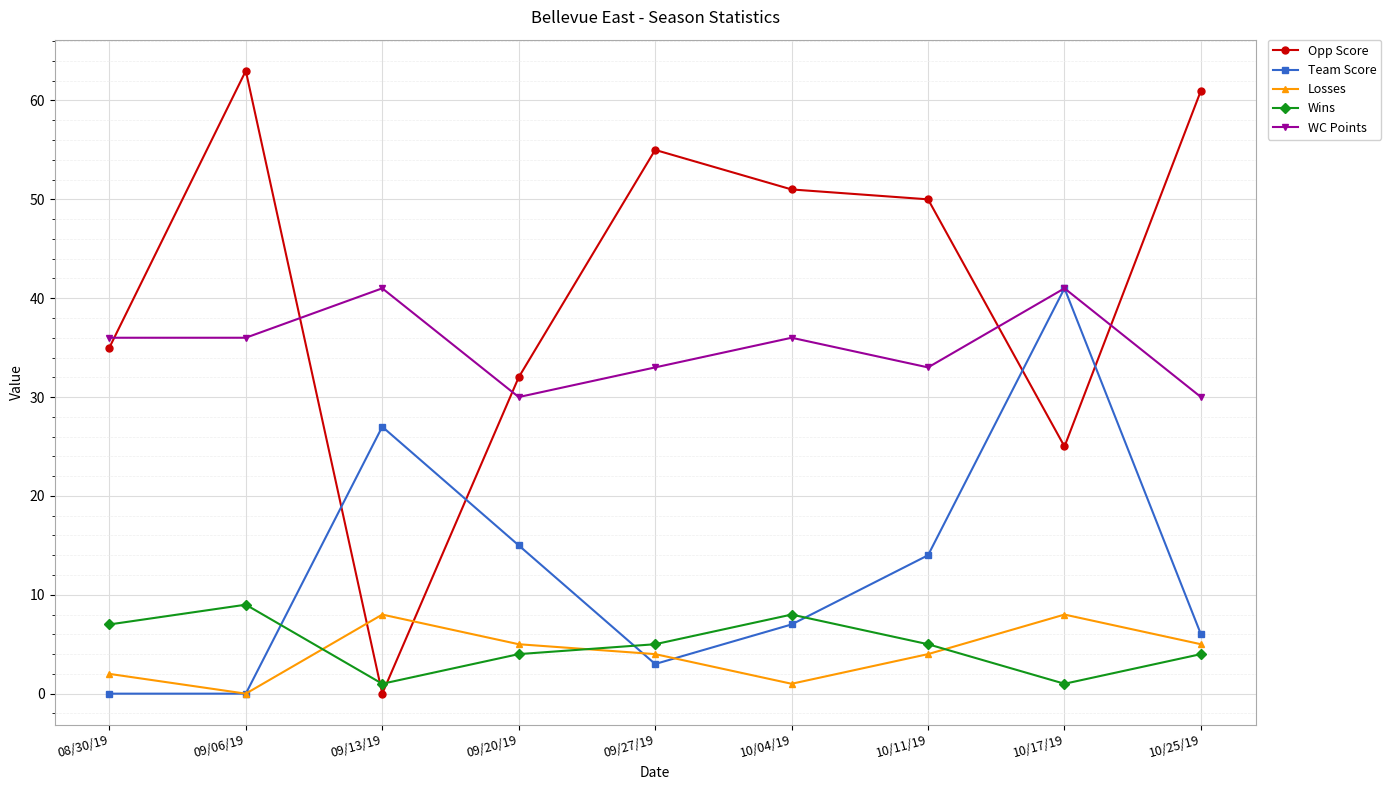

What is the difference between the highest and lowest values at 09/27/19?

52